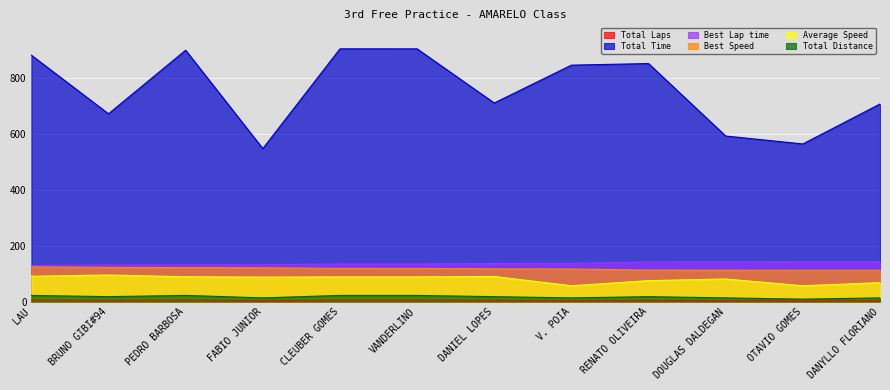

What are all the series names shown in the legend?

Total Laps, Total Time, Best Lap time, Best Speed, Average Speed, Total Distance